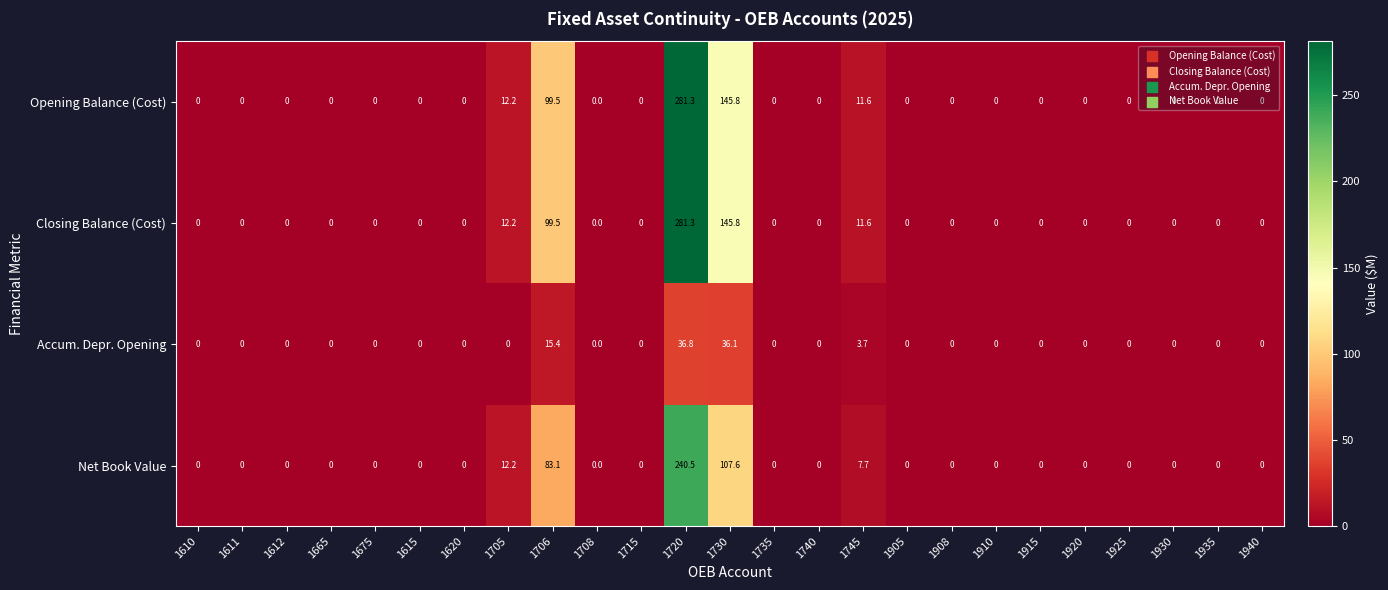

At which category is the sum across all series the highest?

1720